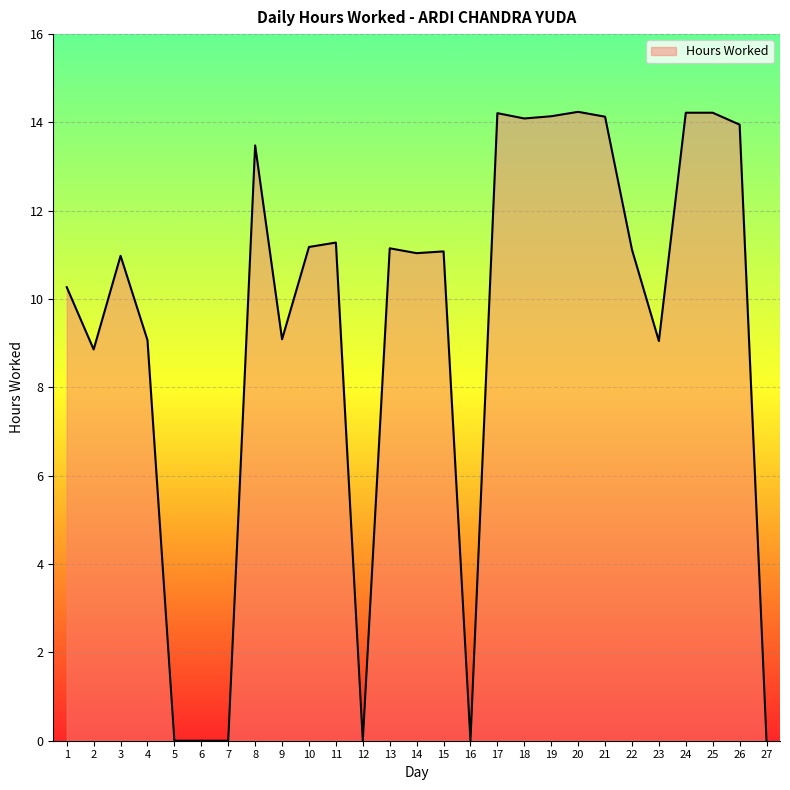

What is the difference between the maximum and minimum values?

14.2